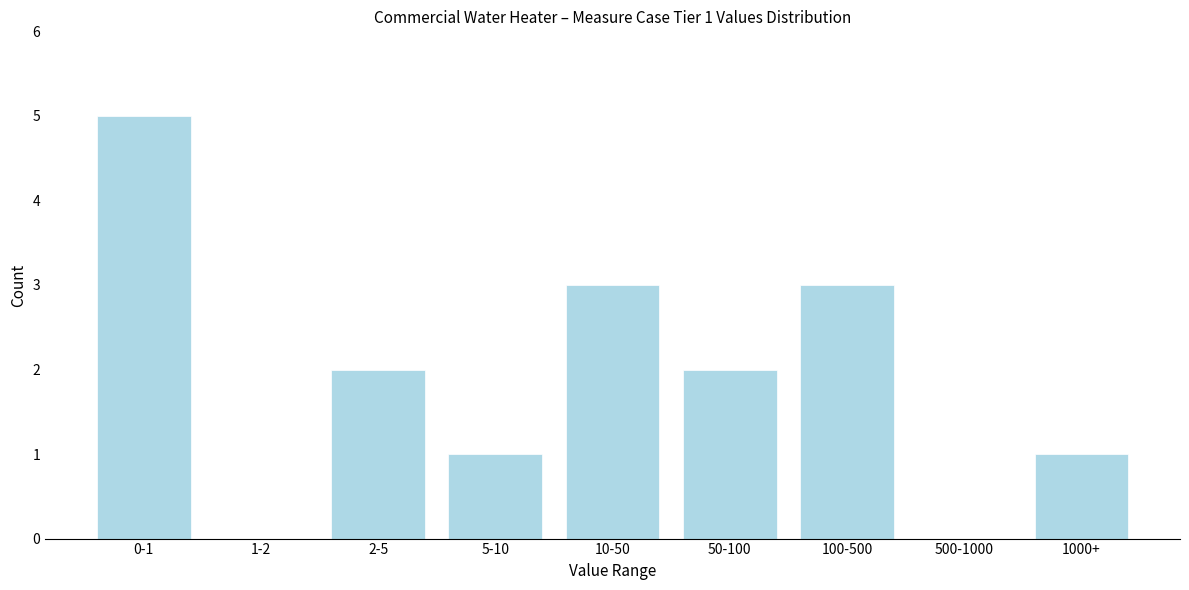

Reading left to right, extract all data points from this chart.

0-1=5	1-2=0	2-5=2	5-10=1	10-50=3	50-100=2	100-500=3	500-1000=0	1000+=1